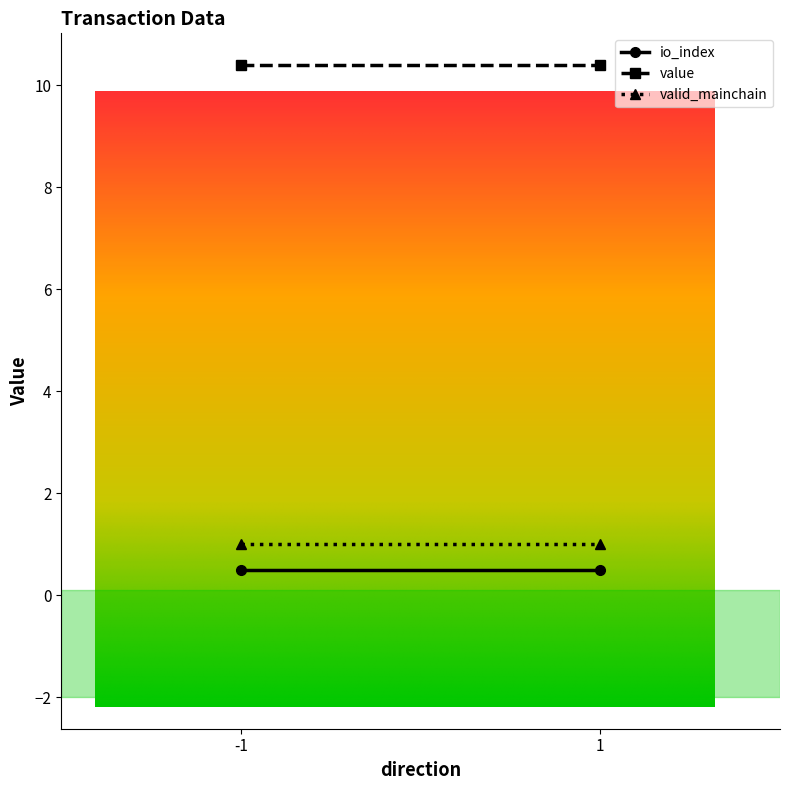

True or false: io_index and value cross at least once.

False